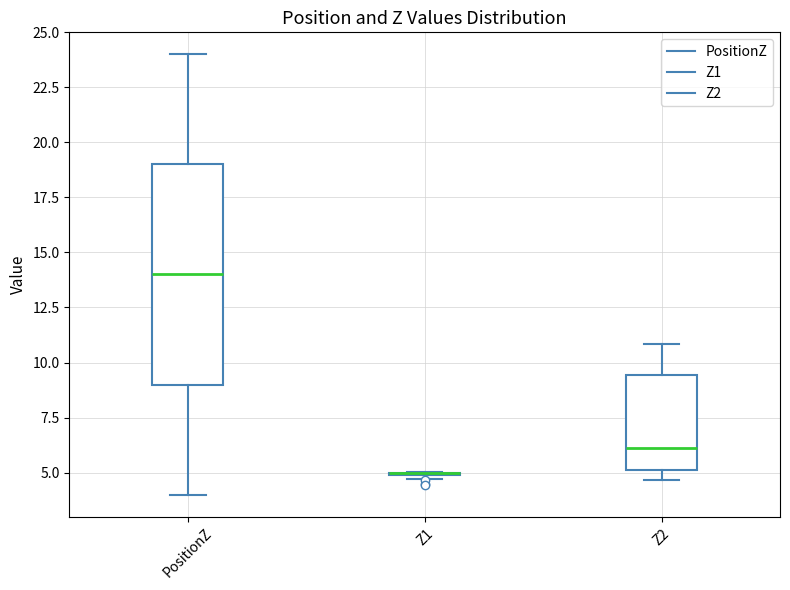

Reading left to right, read every box against the y-axis: the position of its median line, the range the box covers, and the ends of its whiskers. The values are not printed on the chart, so give them approximately, as read against the axis.

PositionZ: median 14.0, box 9.0 to 19.0, whiskers 4.0 to 24.0
Z1: box collapsed to a line at 5.0, whiskers 4.5 to 5.0
Z2: median 6.0, box 5.0 to 9.5, whiskers 4.5 to 11.0